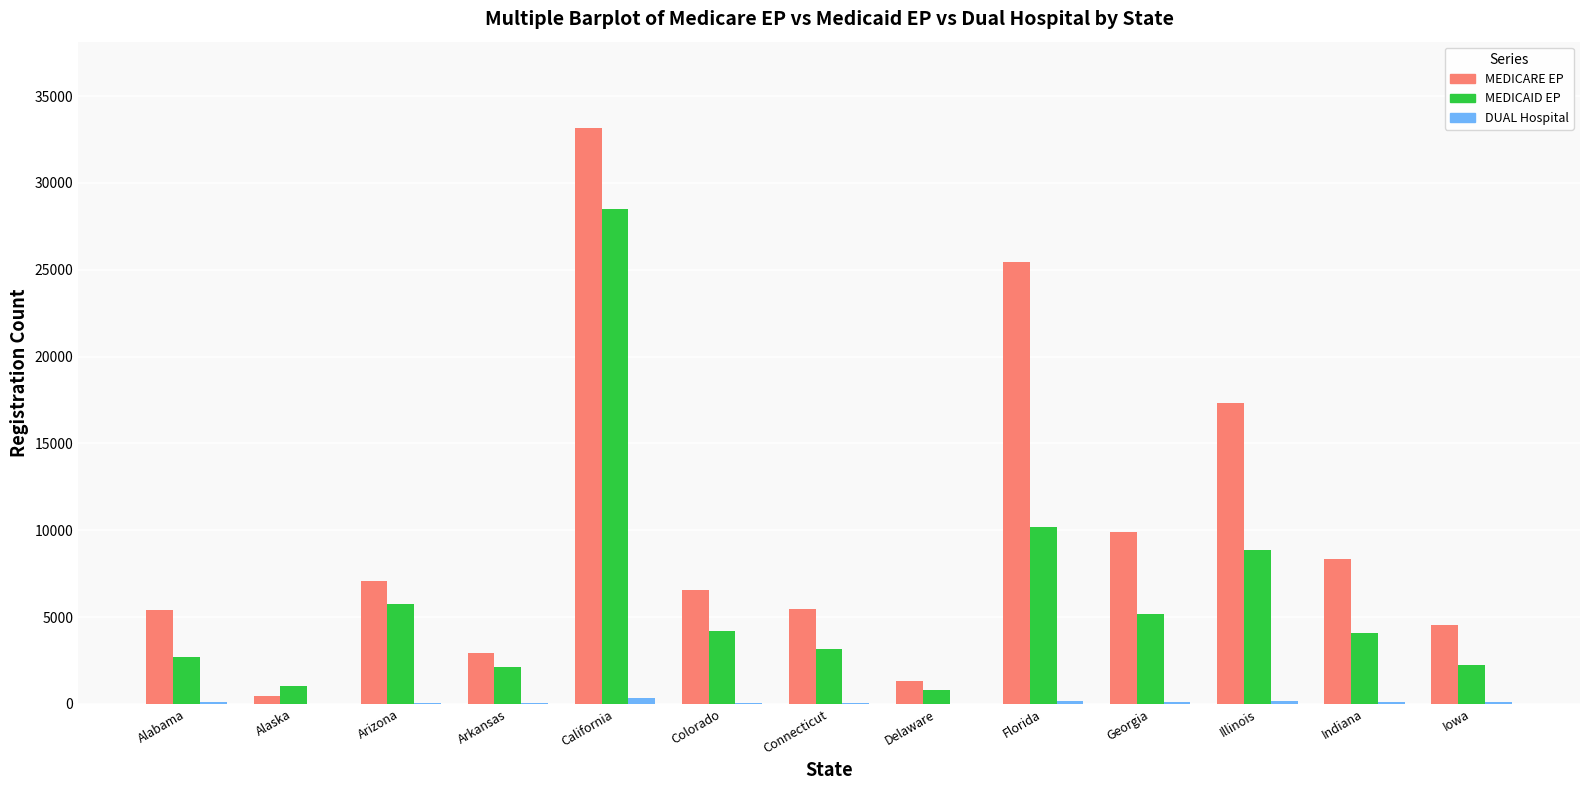

Which category has the highest value across all series?

California